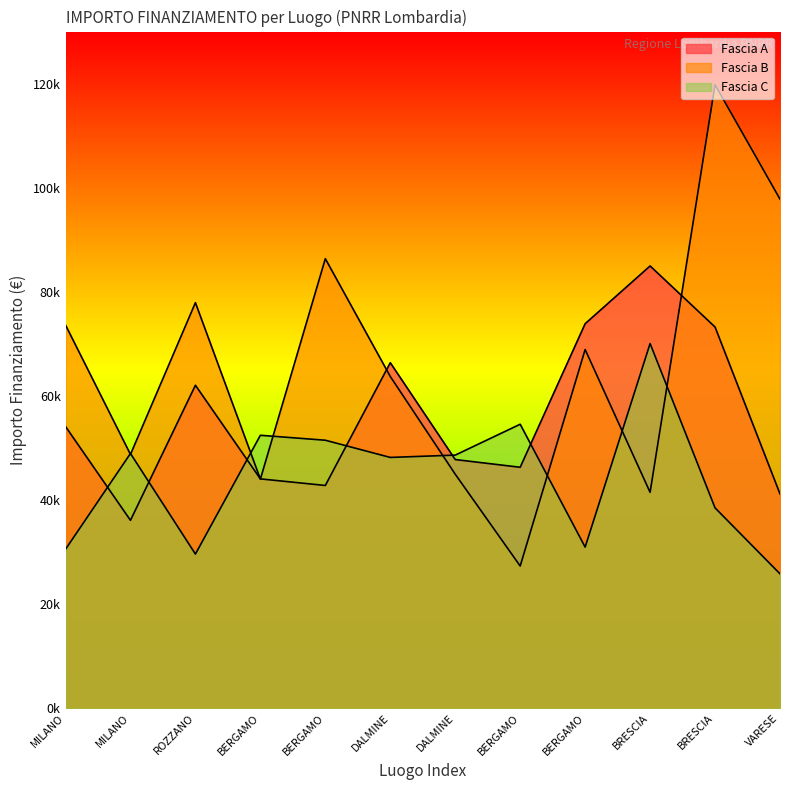

How many data points in Fascia B are above 68925?

6